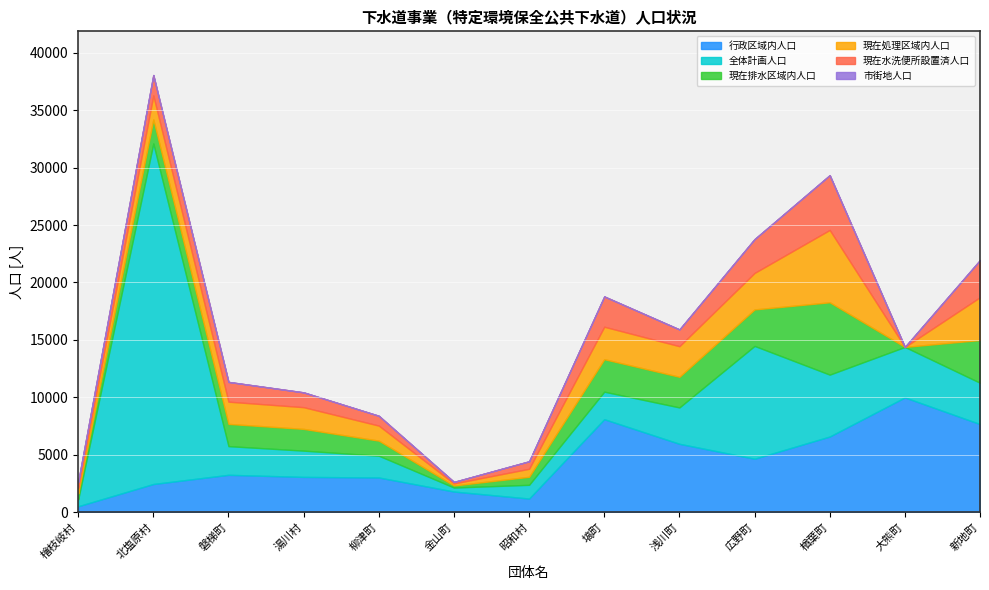

True or false: 現在水洗便所設置済人口 and 現在排水区域内人口 cross at least once.

False